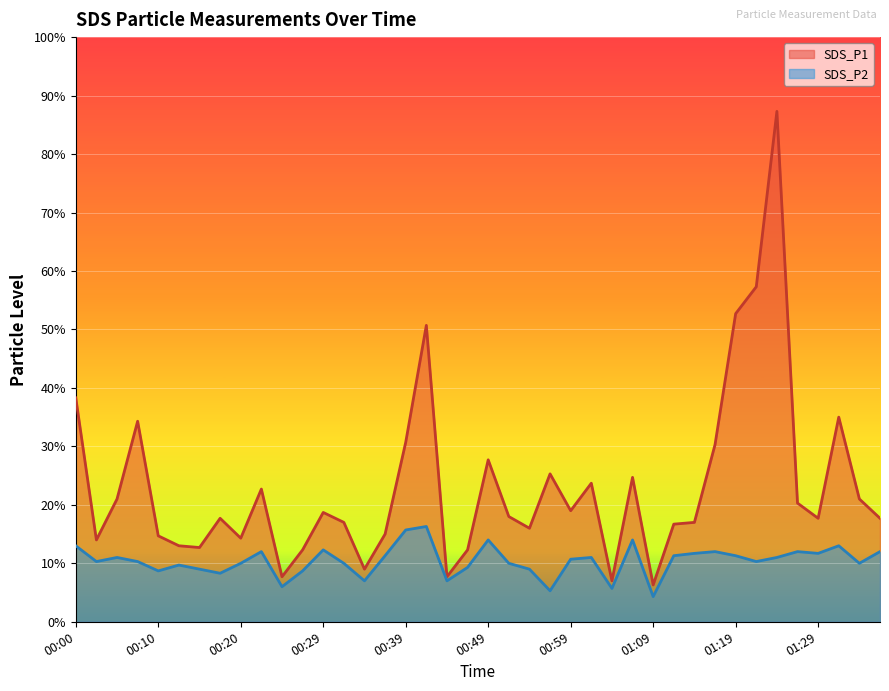

Which category has the lowest value across all series?

01:09